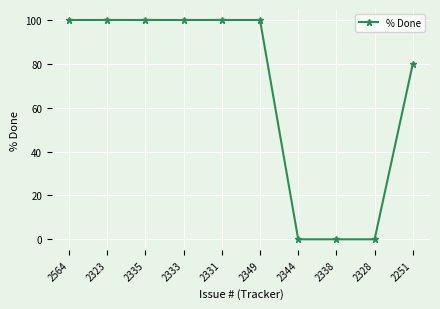

Is it true that the value at 2323 is 38?

False